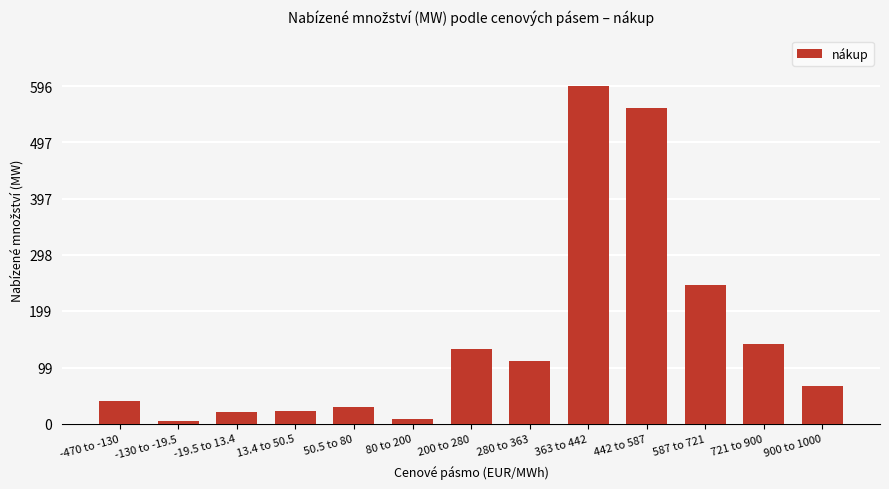

What is the label of the 5th bar from the left?

50.5 to 80